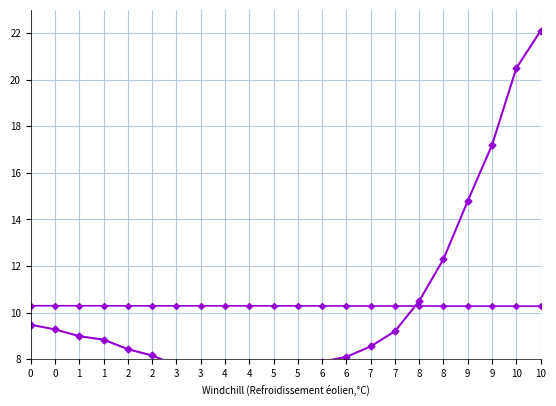

How many values in the humidity/10 series are below 6?

2